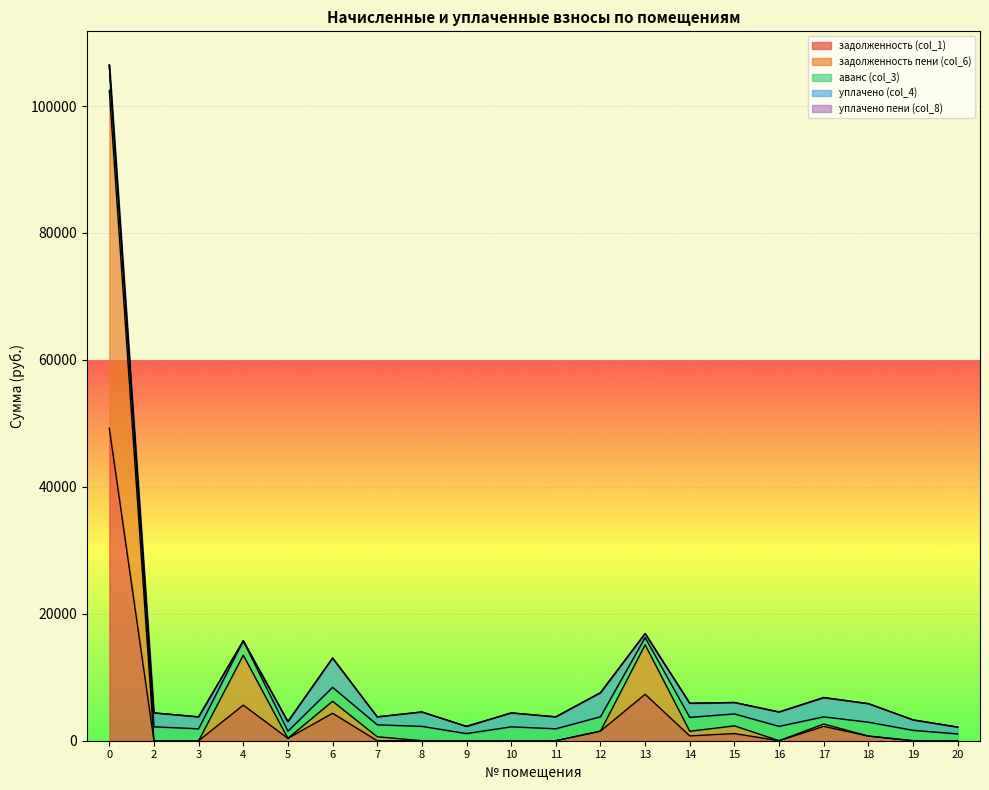

At which category does задолженность (col_1) reach its first local peak?

4